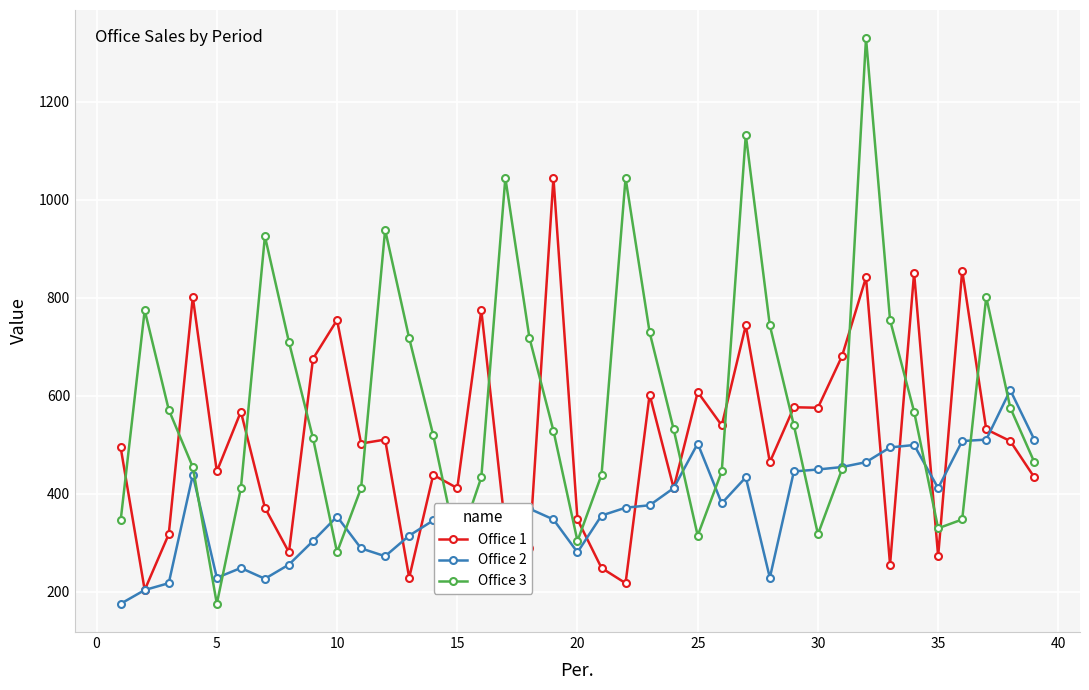

What is the maximum value shown in the chart?

1330